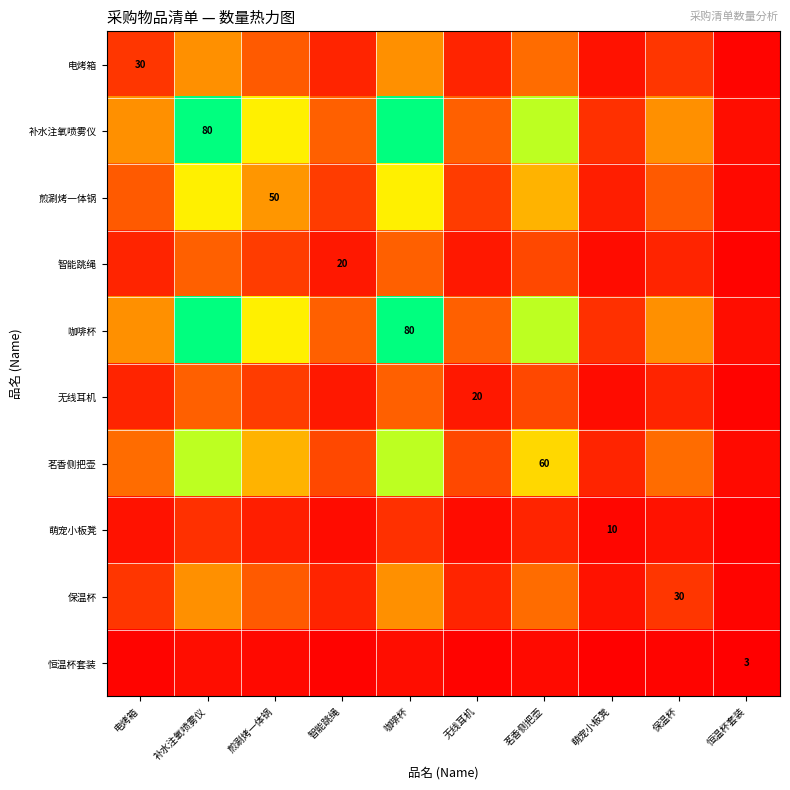

What is the difference between the second highest and minimum values in the 咖啡杯 series?

77.0